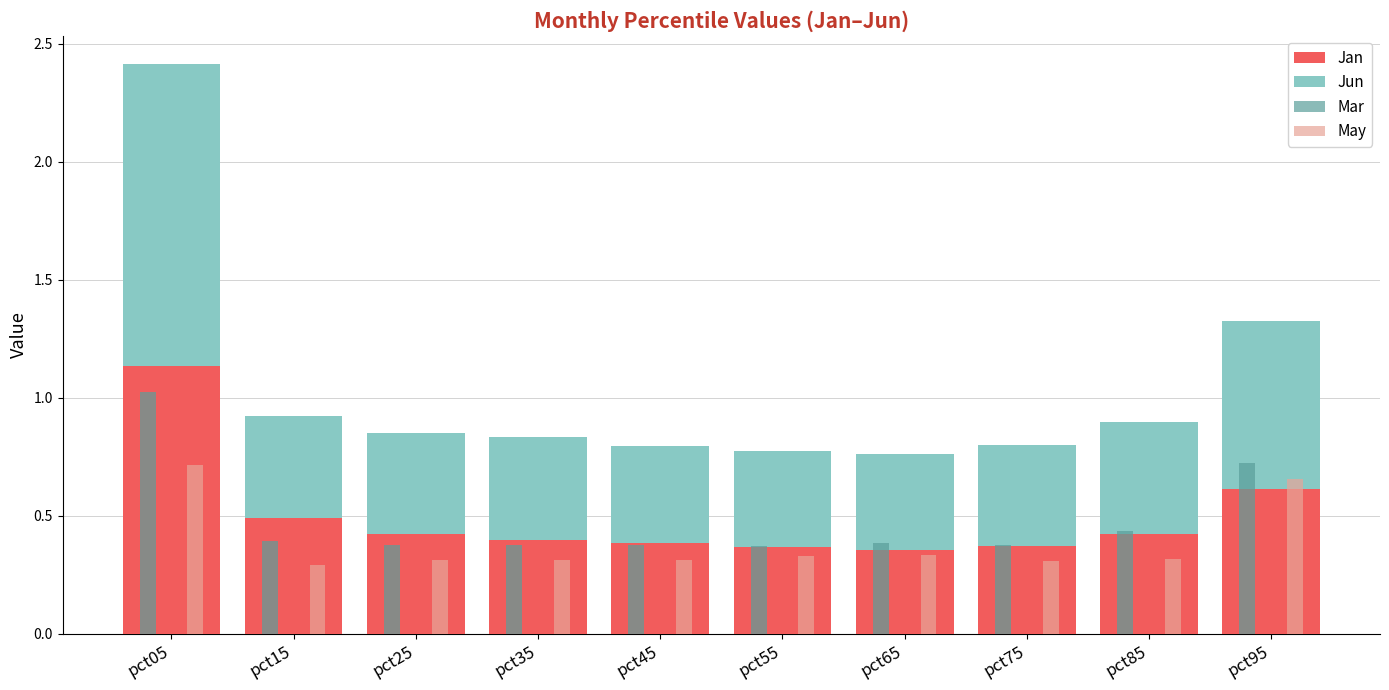

At which category is the sum across all series the highest?

pct05